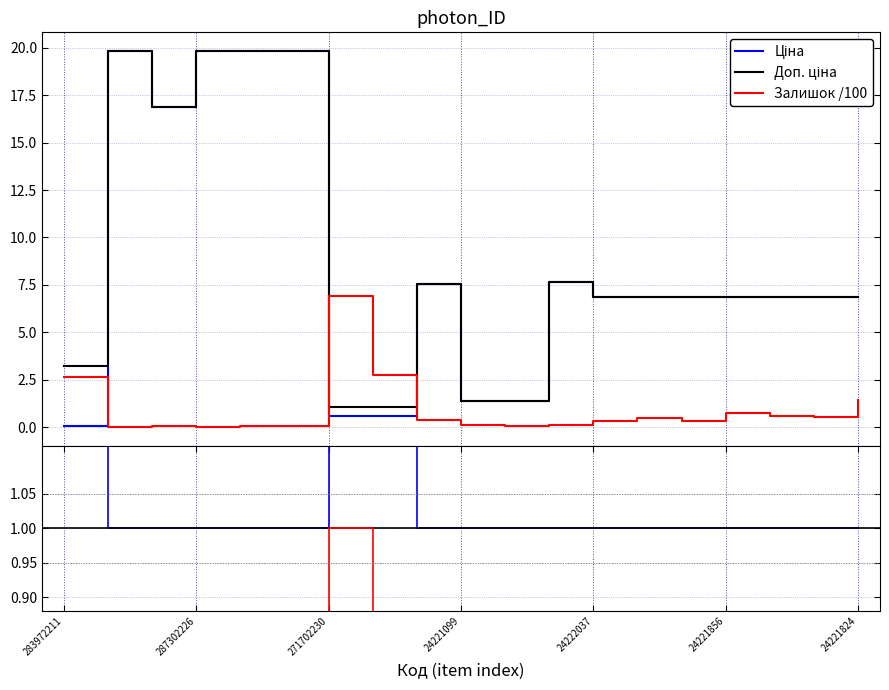

At which category is the sum across all series the highest?

4